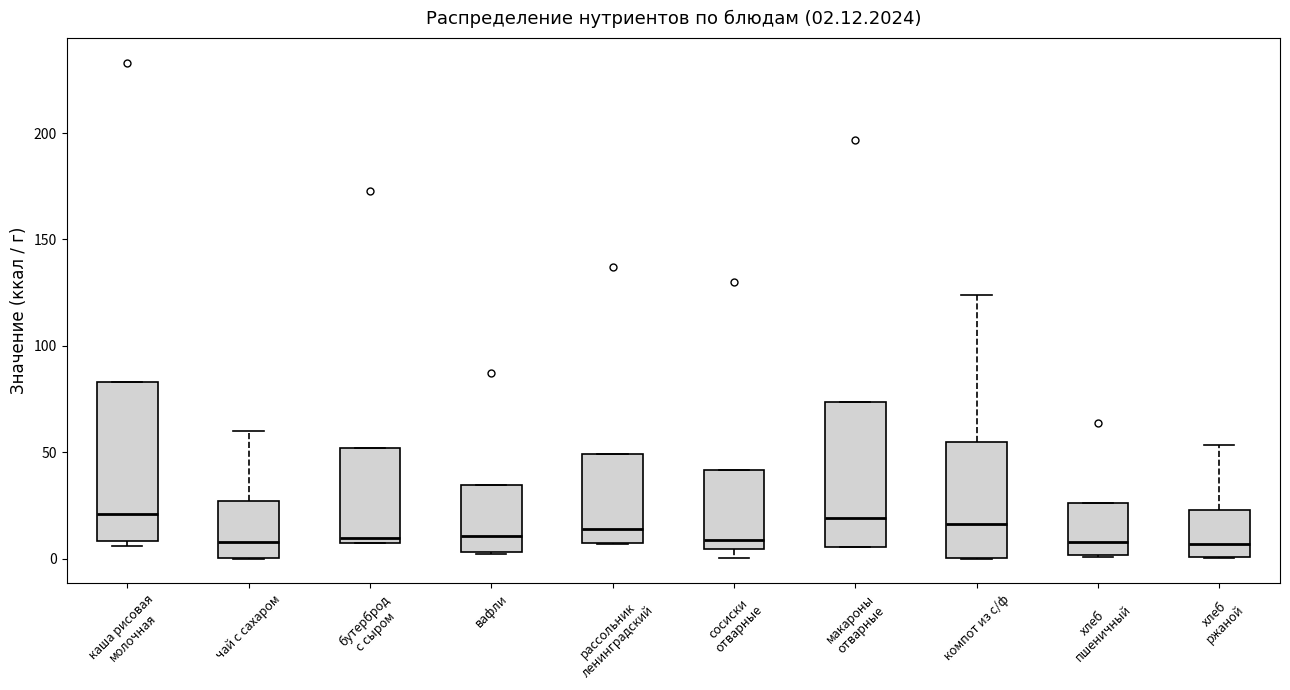

Which box is the tallest, from its lower edge to its upper edge?

каша рисовая молочная